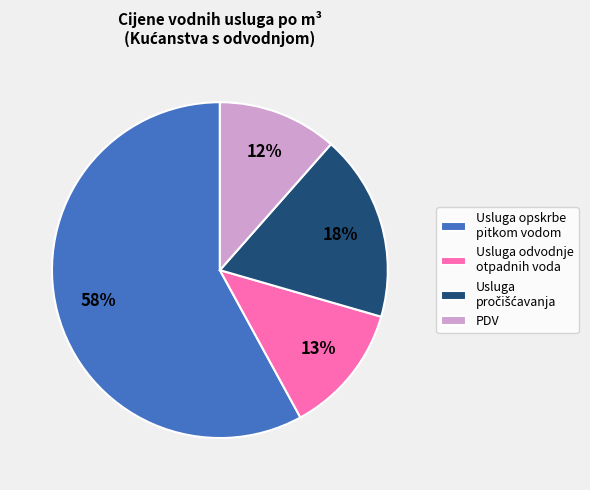

Is there any slice that represents more than half of the pie?

Yes